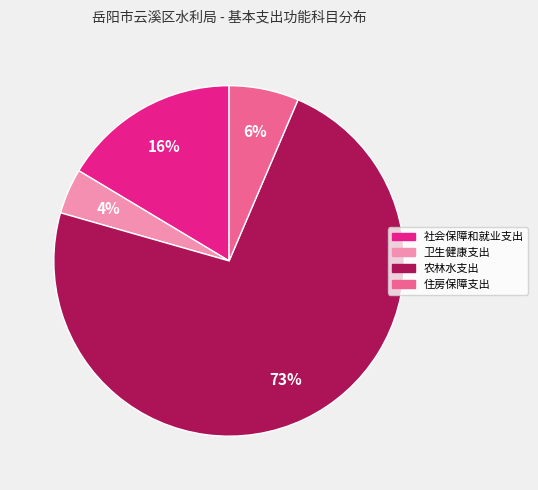

What percentage is the 卫生健康支出 slice, to the nearest percent?

4%